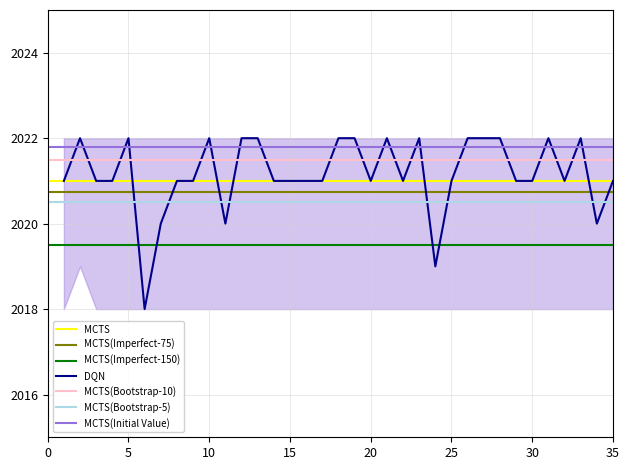

Reading left to right, extract all data points from this chart.

1=2021	2=2022	3=2021	4=2021	5=2022	6=2018	7=2020	8=2021	9=2021	10=2022	11=2020	12=2022	13=2022	14=2021	15=2021	16=2021	17=2021	18=2022	19=2022	20=2021	21=2022	22=2021	23=2022	24=2019	25=2021	26=2022	27=2022	28=2022	29=2021	30=2021	31=2022	32=2021	33=2022	34=2020	35=2021